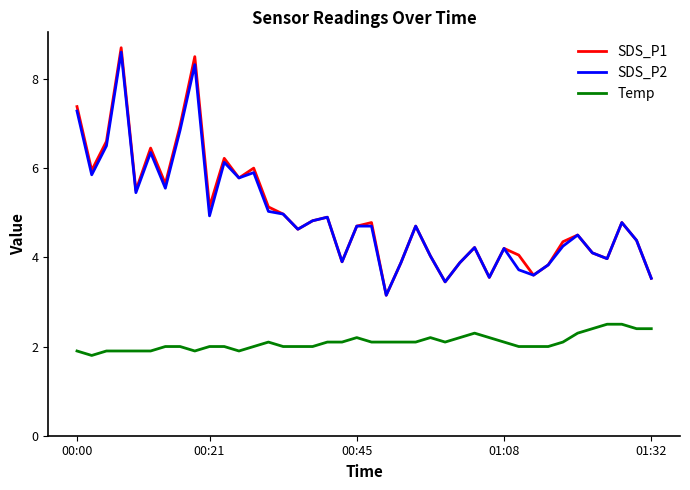

Which series has the largest range (max minus min)?

SDS_P1